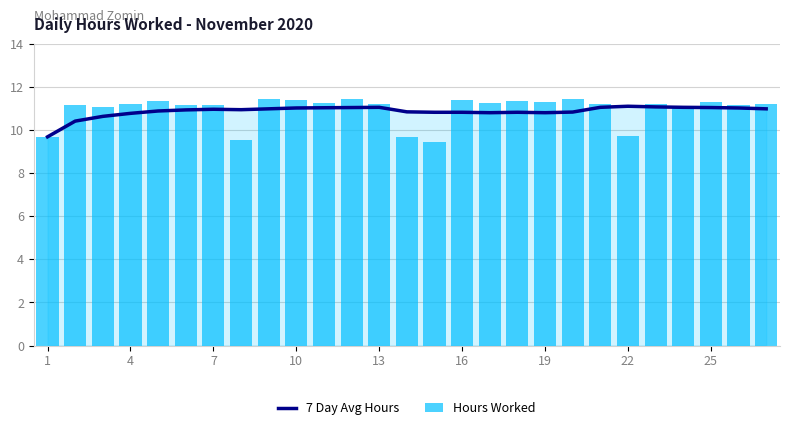

The value of 7 Day Avg Hours at 19 is 10.8. True or false?

True